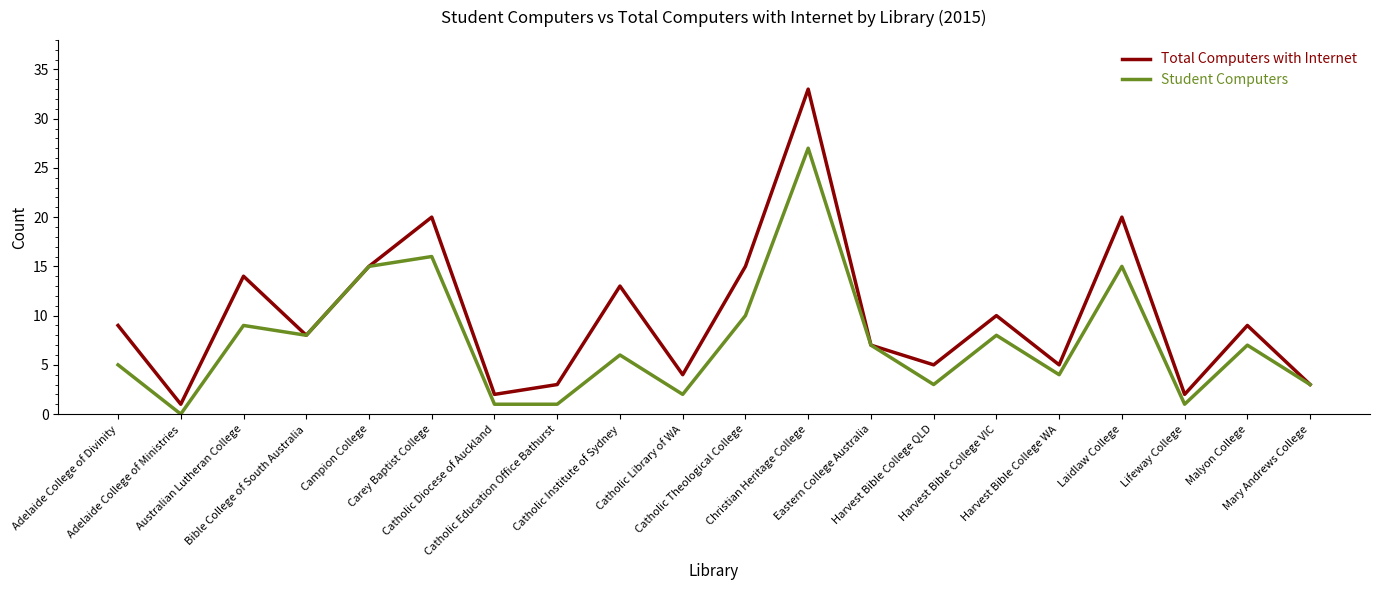

What is the sum of the Student Computers values at Campion College and Adelaide College of Divinity?

20